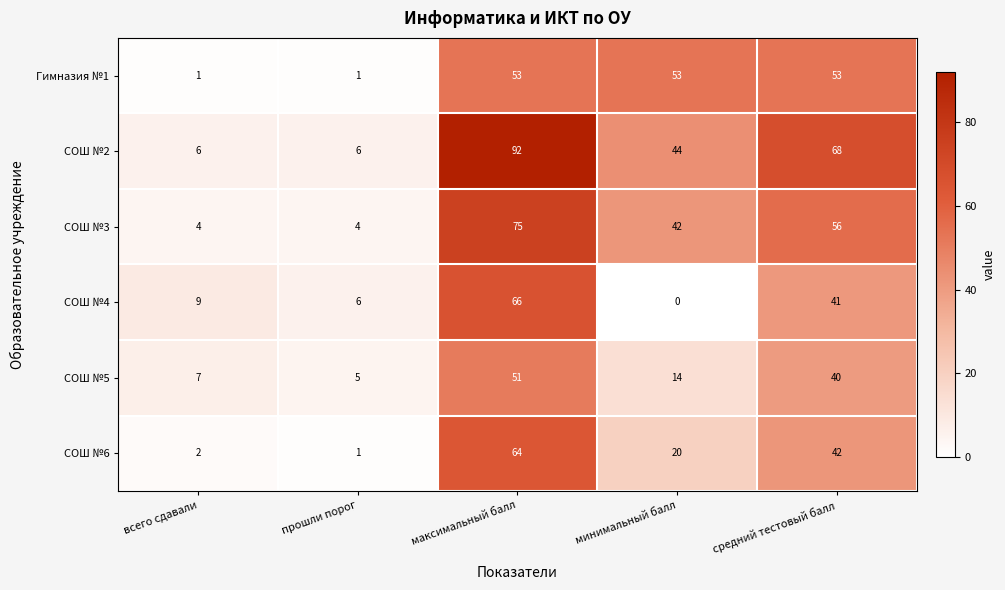

The СОШ №4 series shows 0 at минимальный балл. True or false?

True